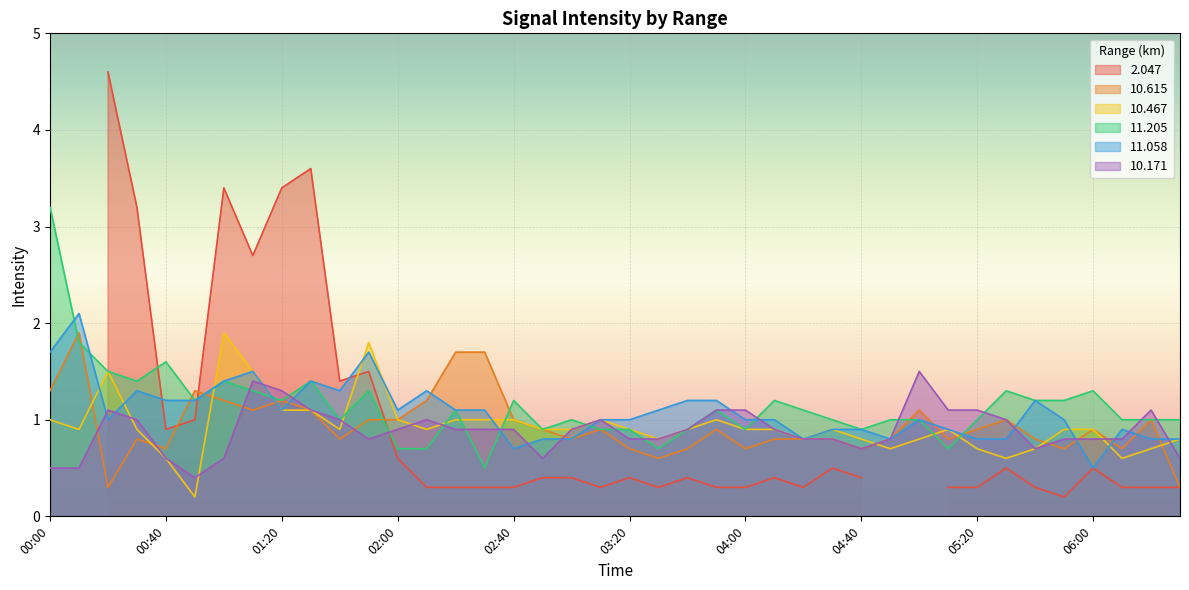

Is it true that 11.058 equals 1.7 at 00:00?

True